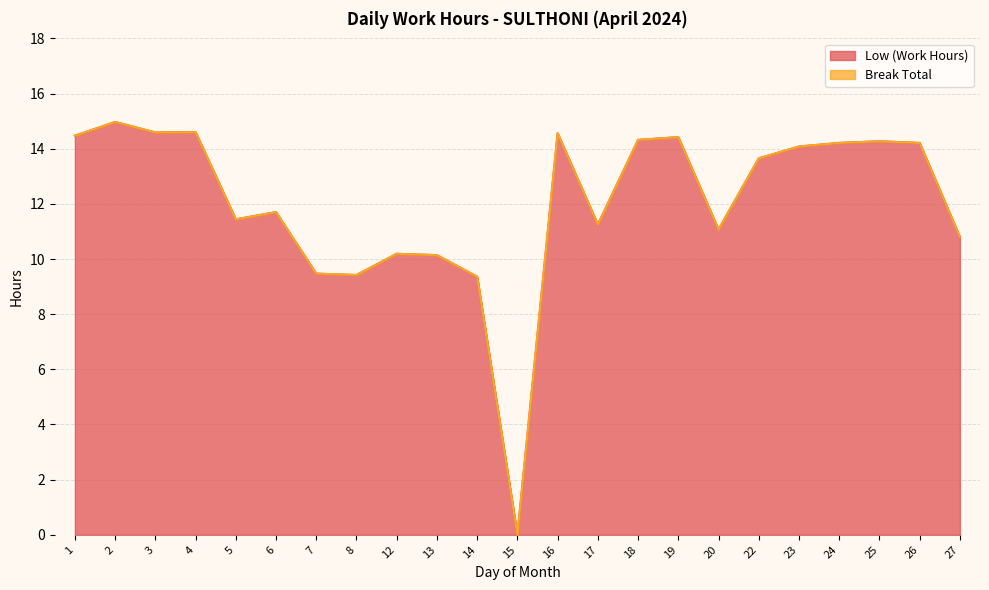

Reading right to left, what are all the values shown in this chart?

27=10.8	26=14.2	25=14.3	24=14.2	23=14.1	22=13.7	20=11.1	19=14.4	18=14.3	17=11.2	16=14.6	15=0.0	14=9.4	13=10.1	12=10.2	8=9.4	7=9.5	6=11.7	5=11.4	4=14.6	3=14.6	2=15.0	1=14.5